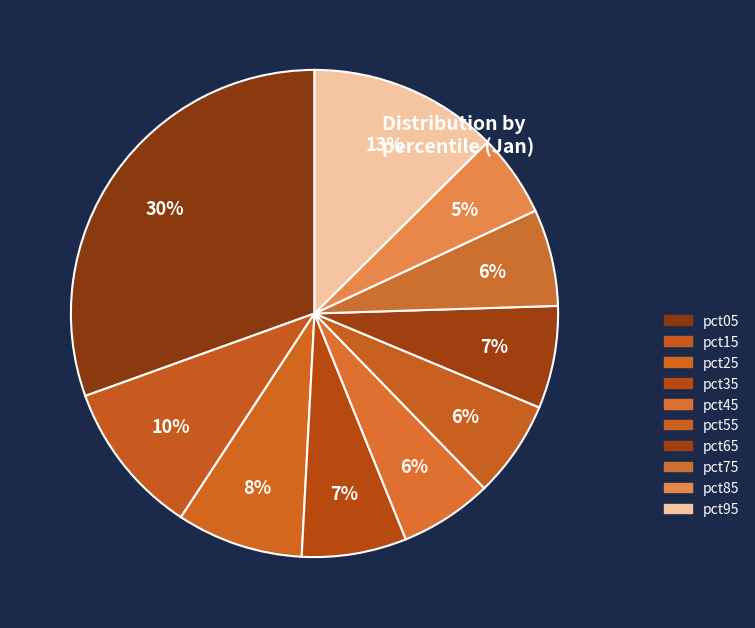

Is the sum of pct65 and pct55 greater than half?

No